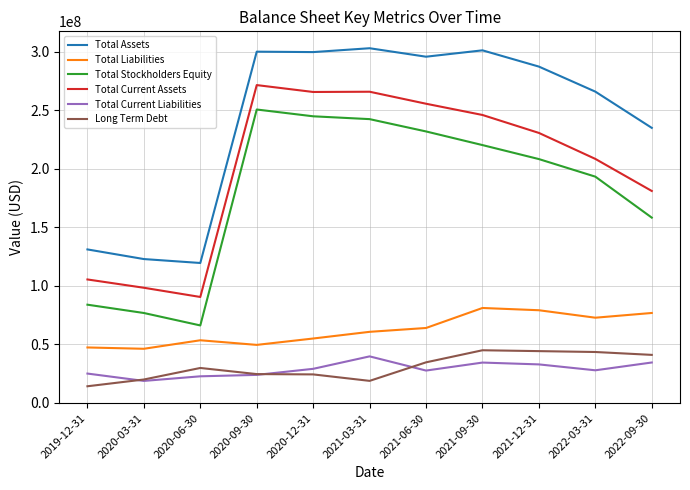

In Total Assets, how many points are lower than both neighbors (excluding endpoints)?

3